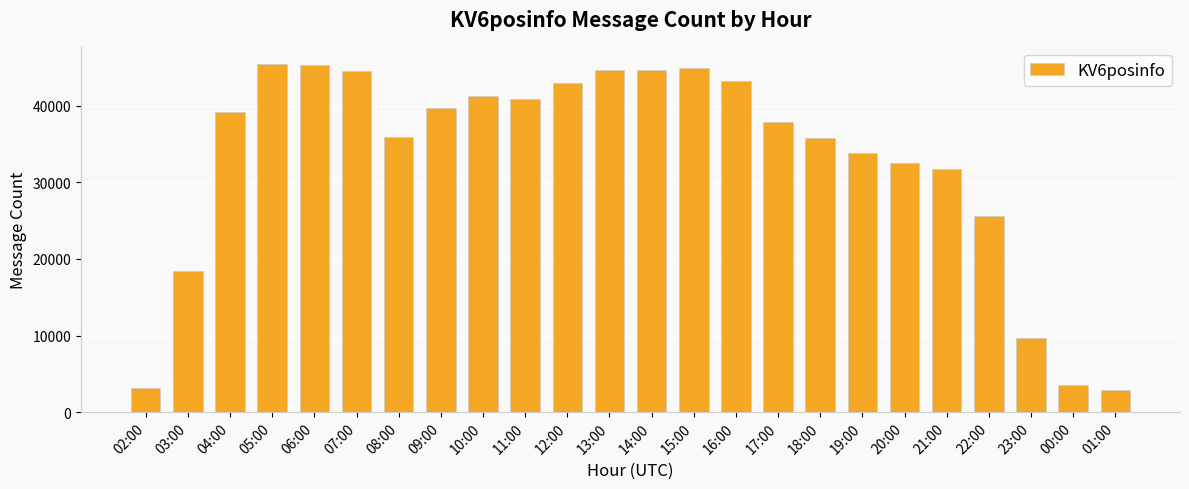

The chart shows a value of 48657 at 18:00. True or false?

False